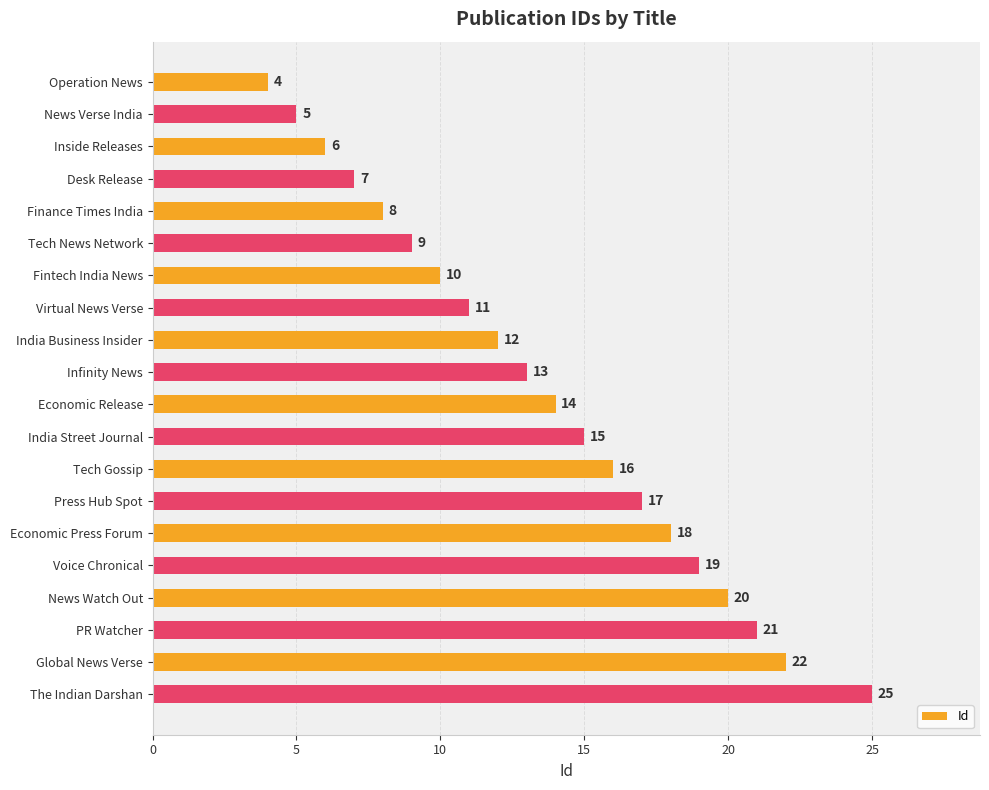

True or false: the data shows 16 at Virtual News Verse.

False